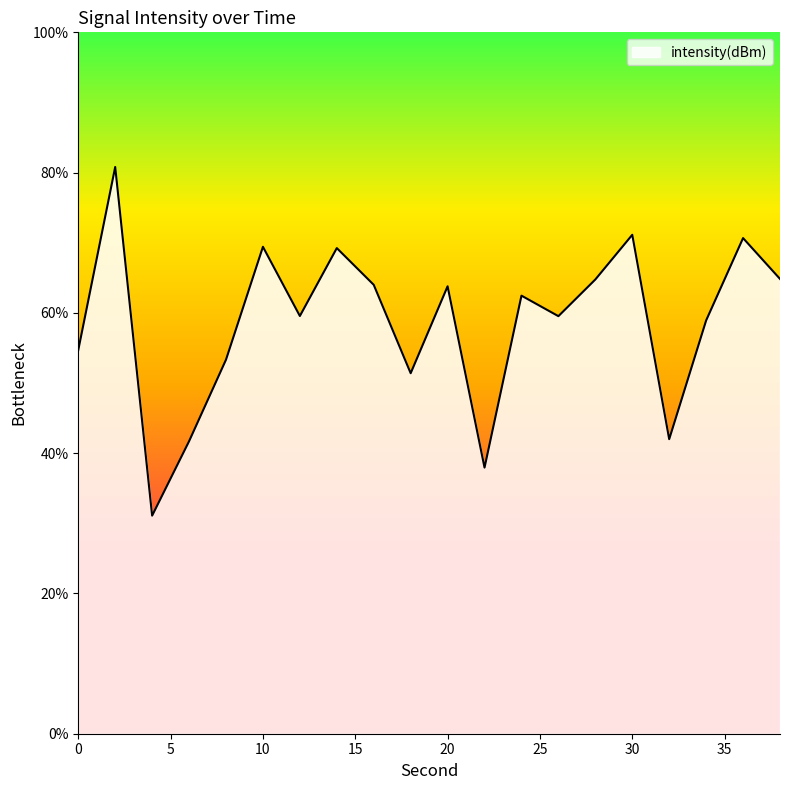

What is the difference between the maximum and minimum values?

49.7